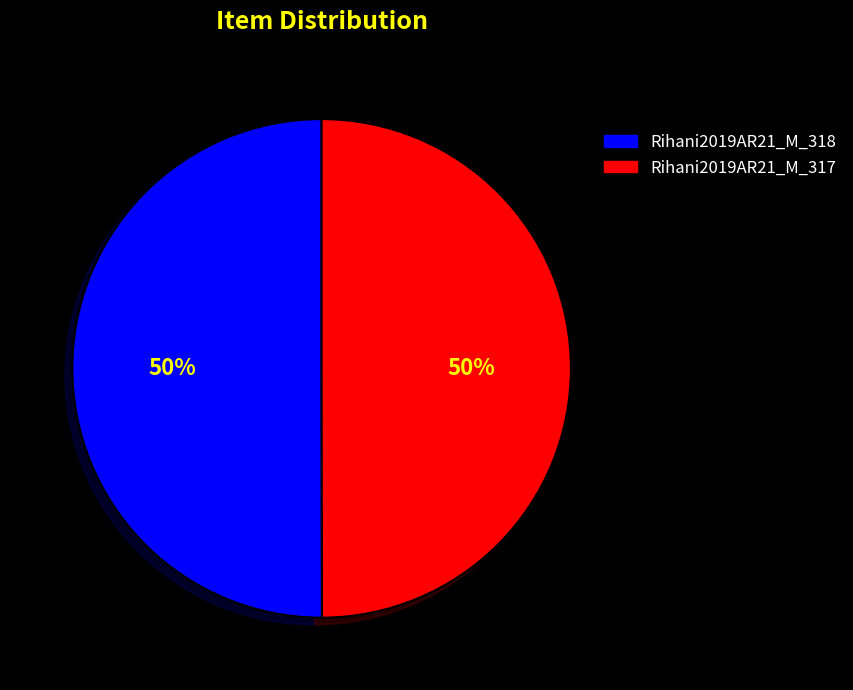

Combined, do Rihani2019AR21_M_317 and Rihani2019AR21_M_318 account for over 50%?

Yes